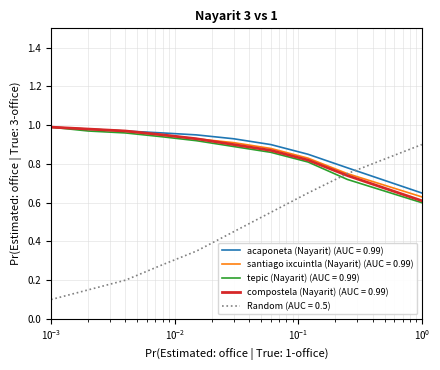

Which series has the widest spread of values?

Random (AUC = 0.5)